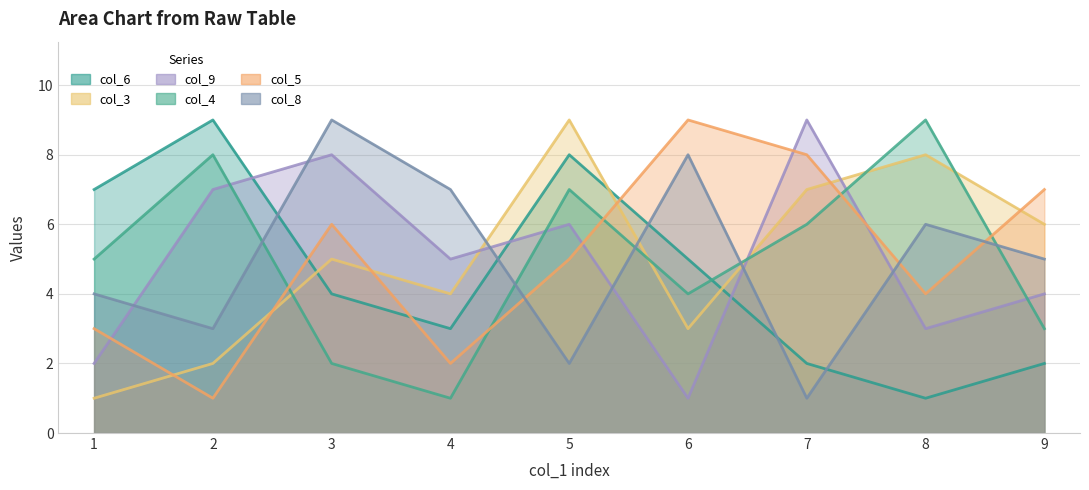

How many intersections are there between col_9 and col_8?

6